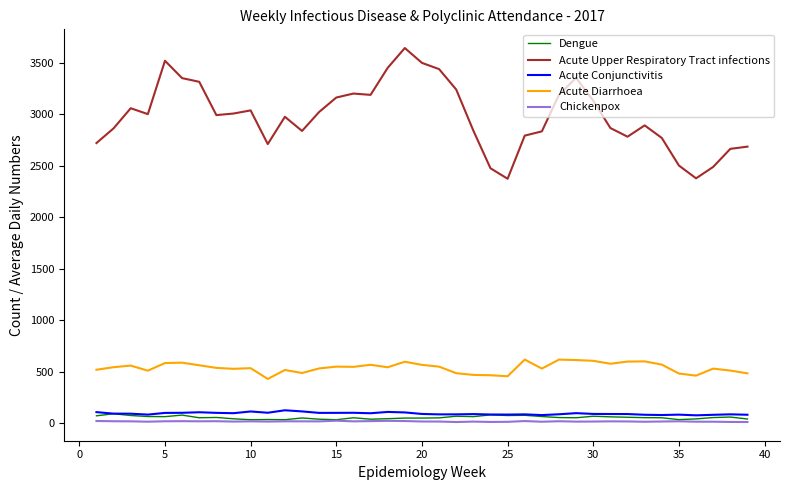

True or false: Acute Conjunctivitis and Acute Diarrhoea intersect in this chart.

False